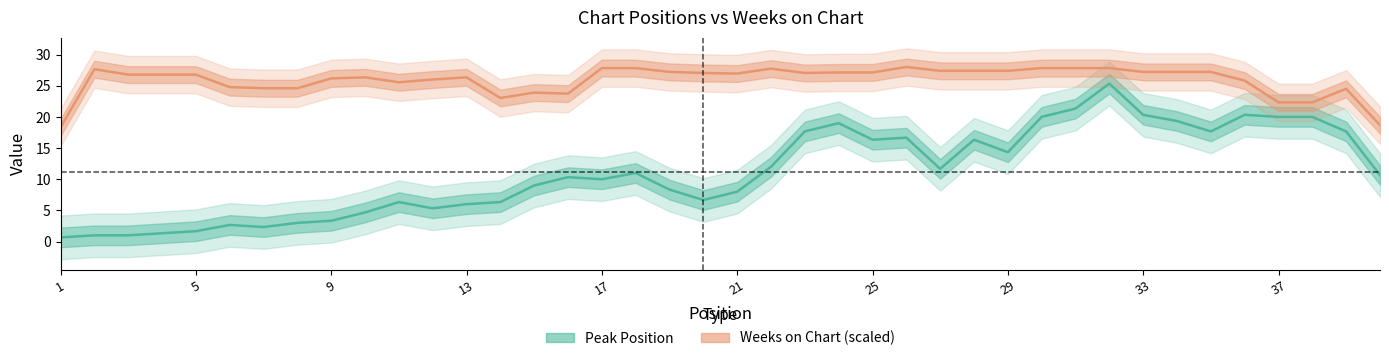

Count the number of data series in this chart.

2